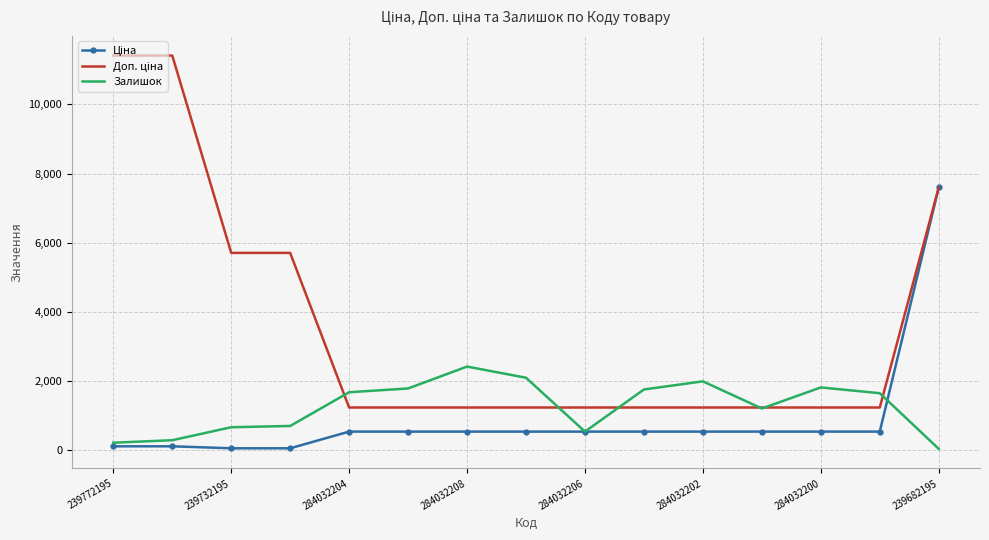

What is the greatest value displayed?

11410.0